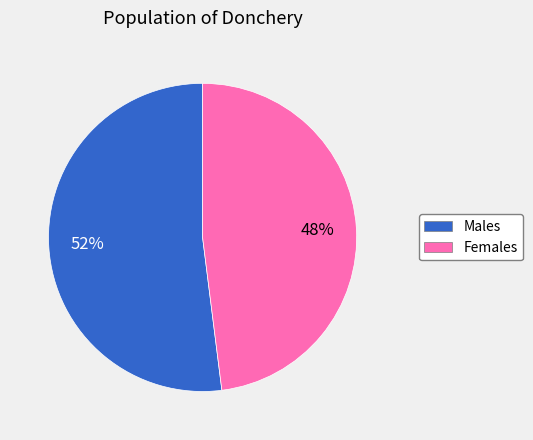

What is the ratio of the value at Females to the value at Males?

0.9